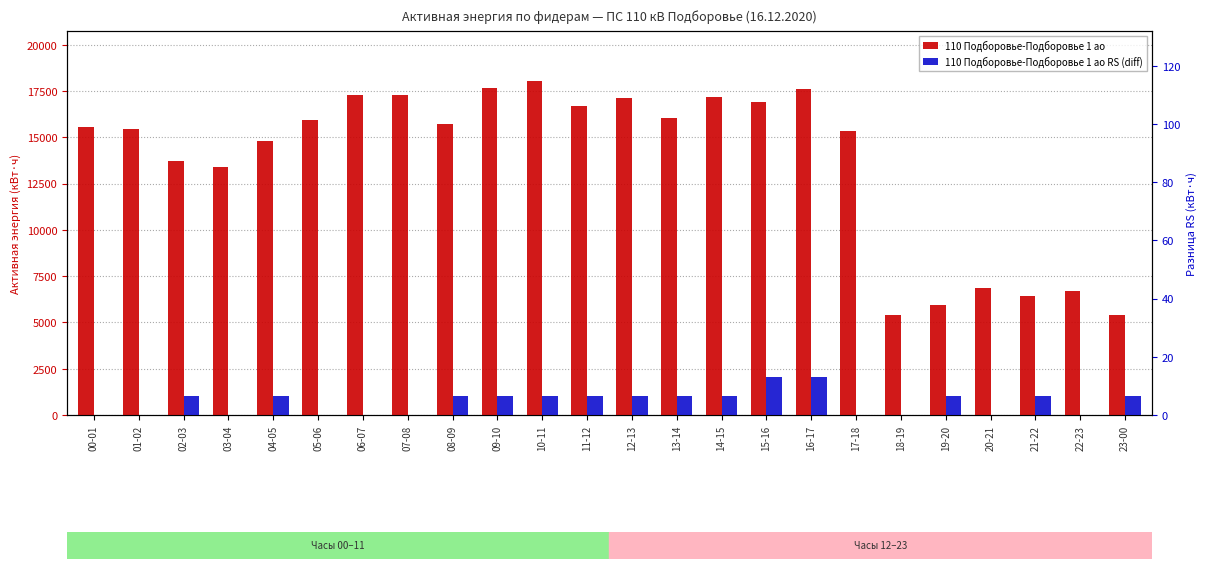

At which label does 110 Подборовье-Подборовье 1 ао first exceed 15708?

05-06